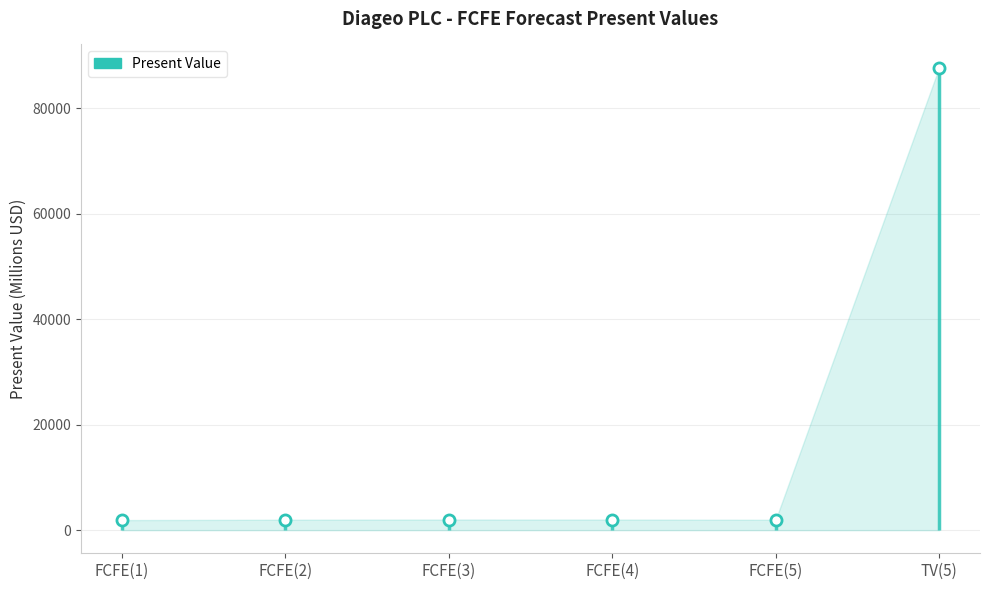

What value does the data have at TV(5), to the nearest 100?

87700